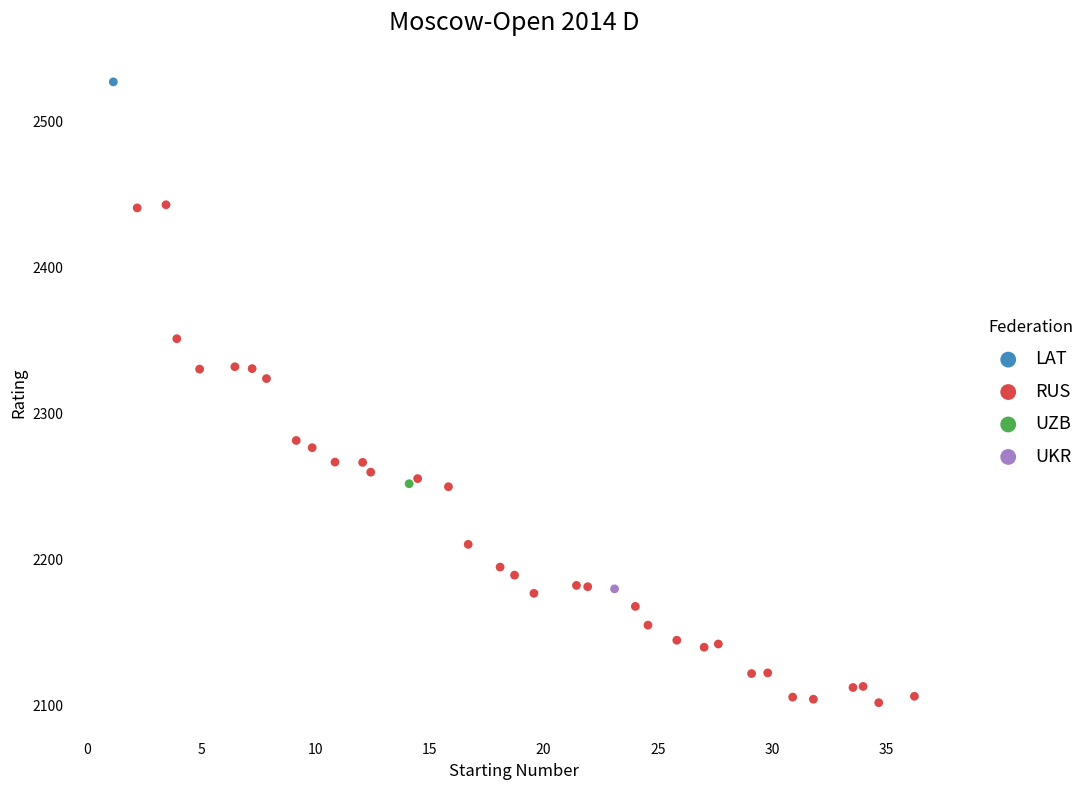

What are all the series names shown in the legend?

LAT, RUS, UZB, UKR